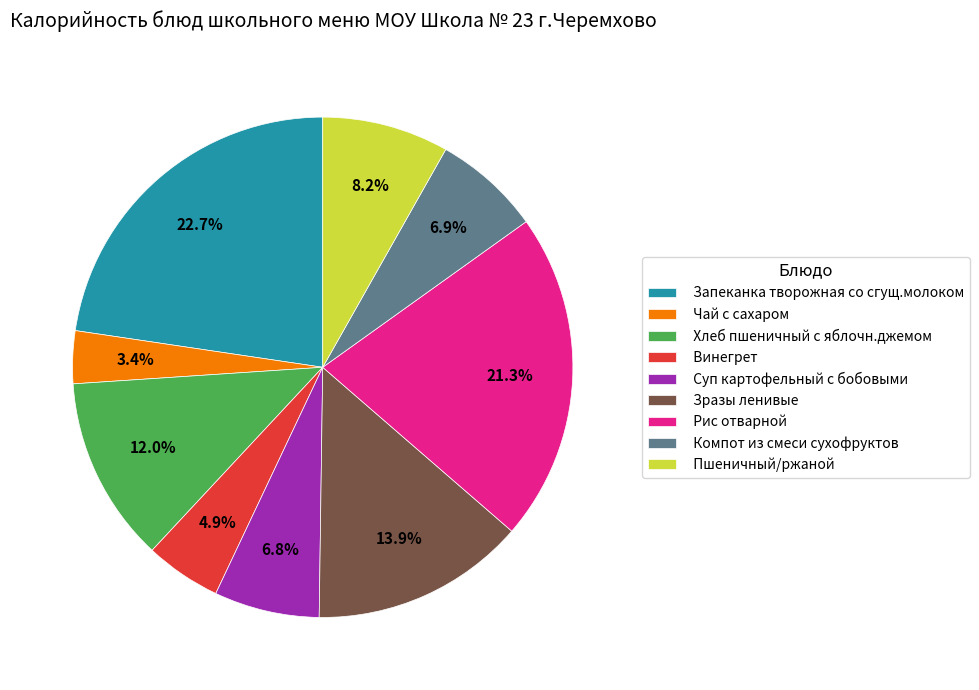

Approximately how many times larger is the value at Суп картофельный с бобовыми compared to Пшеничный/ржаной?

0.8